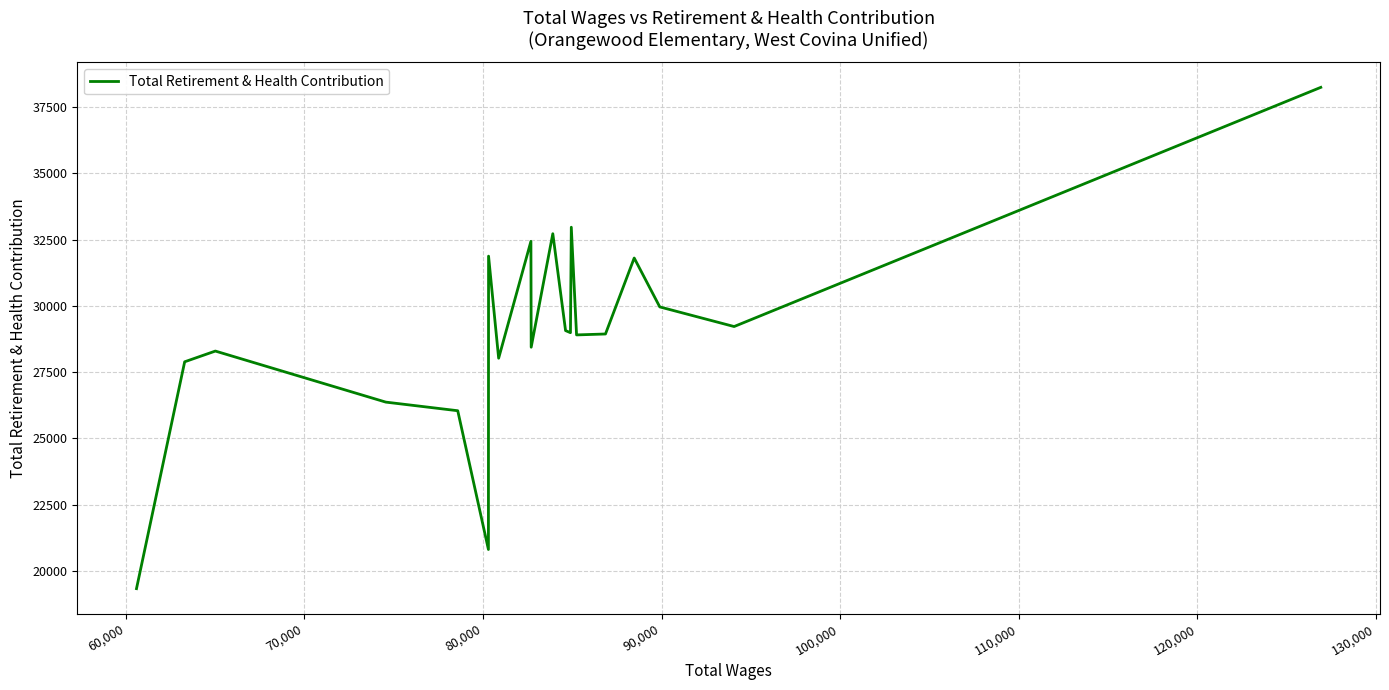

What is the minimum value shown in the chart?

19335